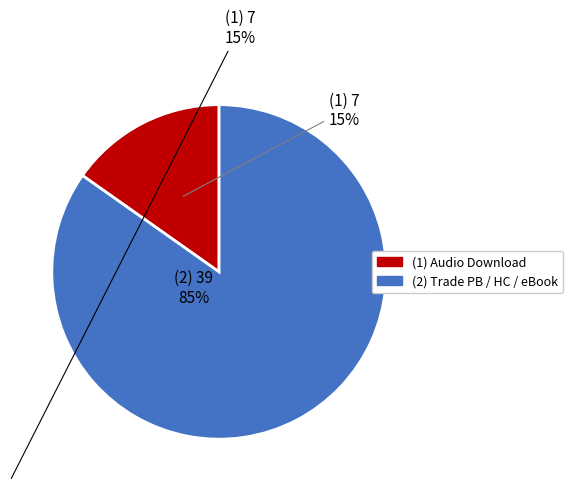

Does any single category account for the majority?

Yes